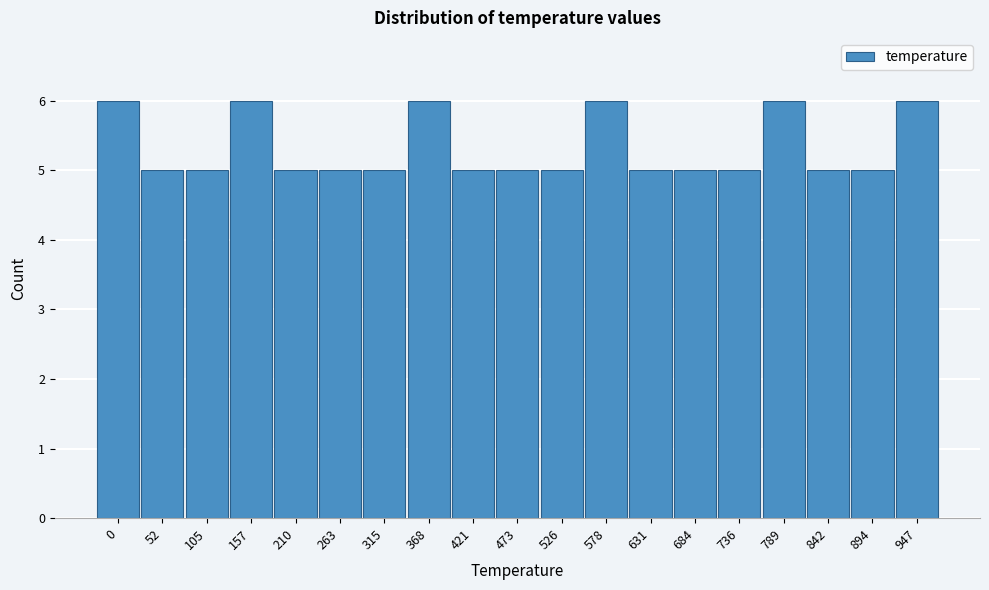

Reading right to left, transcribe all the data shown in this chart.

947=6	894=5	842=5	789=6	736=5	684=5	631=5	578=6	526=5	473=5	421=5	368=6	315=5	263=5	210=5	157=6	105=5	52=5	0=6